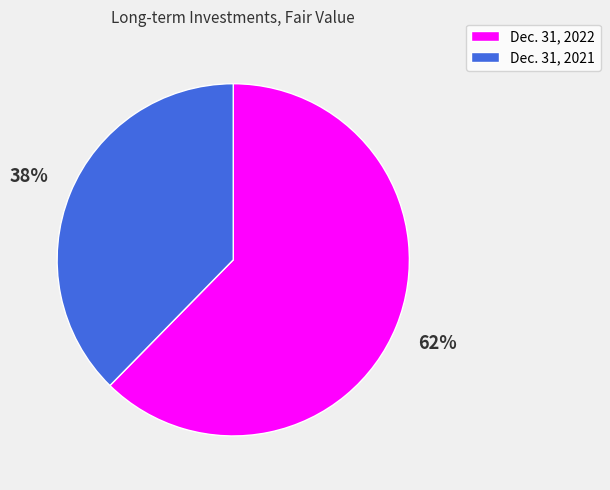

Count the number of slices in the pie.

2